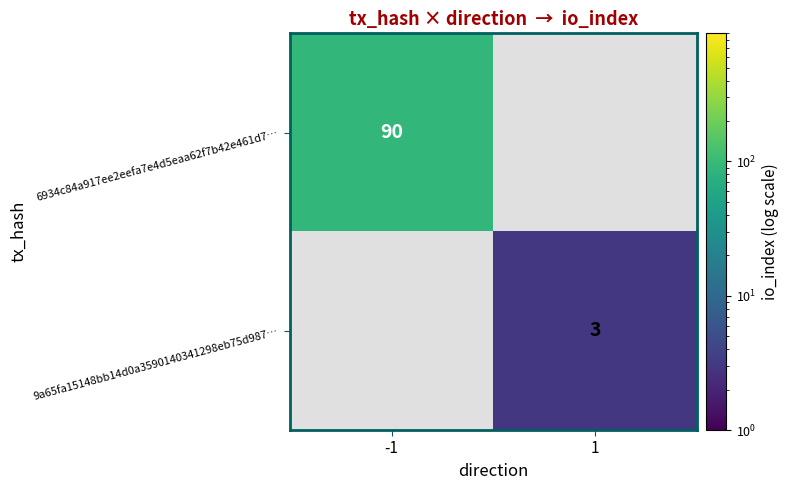

What is the greatest value displayed?

90